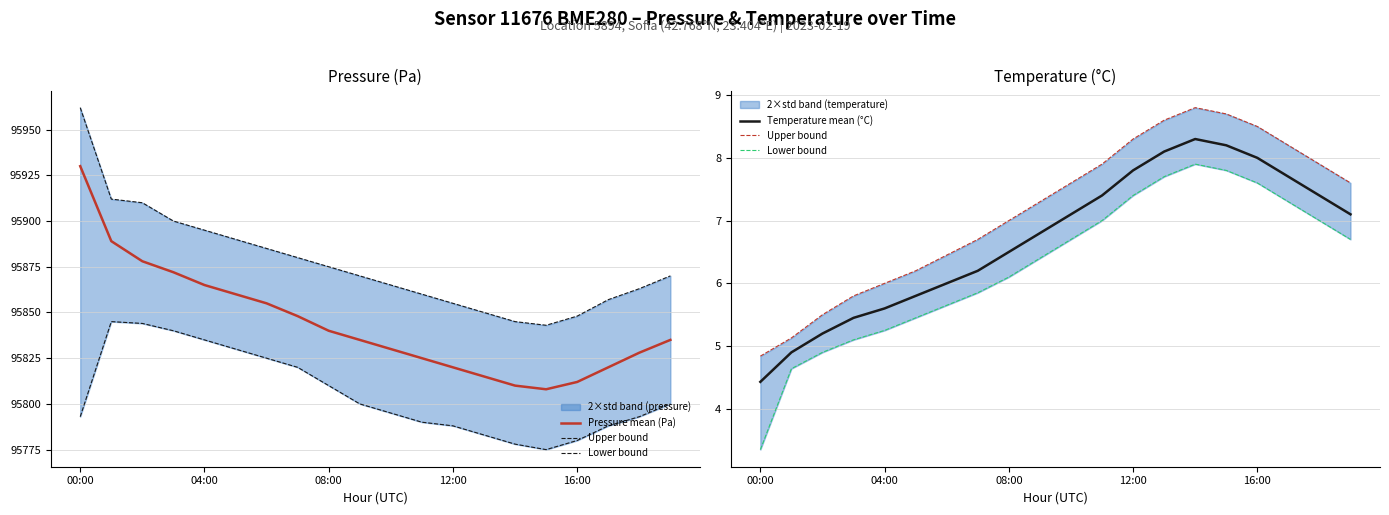

At how many categories does at least one series exceed 66300?

20